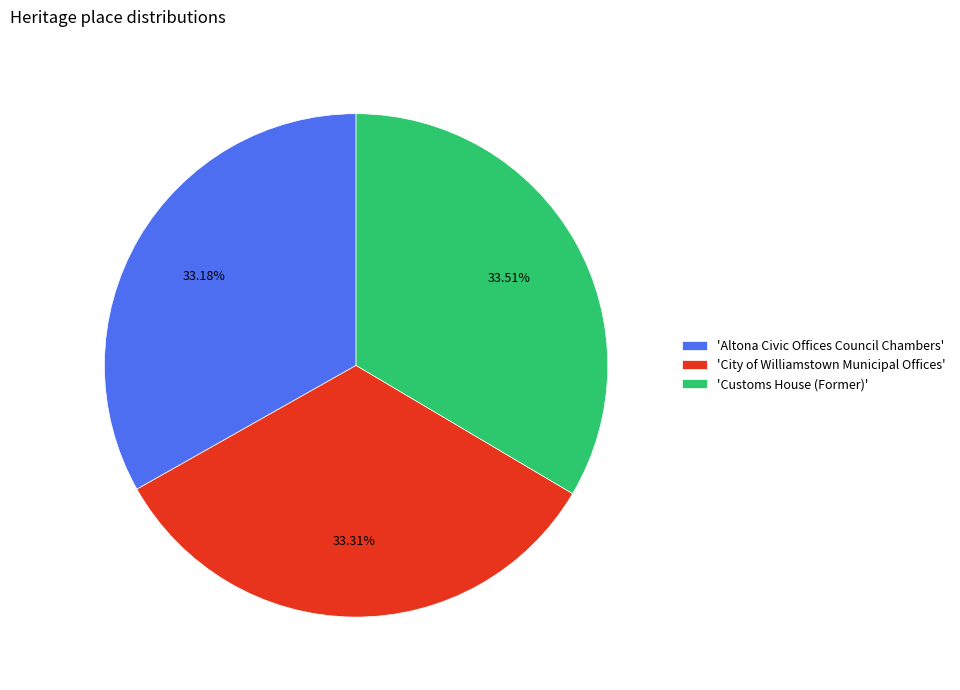

Is the sum of 'Altona Civic Offices Council Chambers' and 'City of Williamstown Municipal Offices' greater than half?

Yes